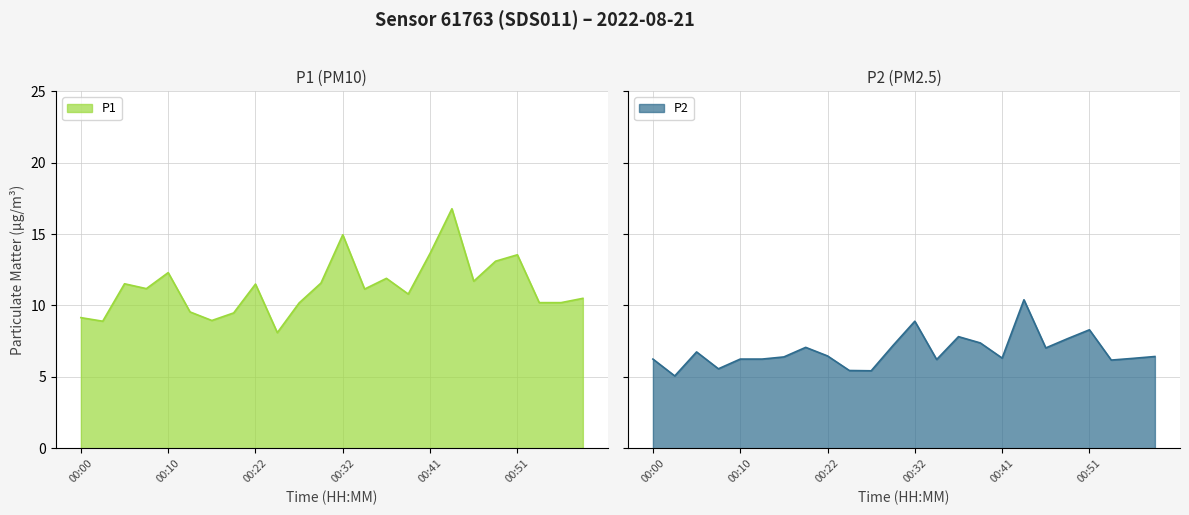

What is the average value of the P2 series?

6.8